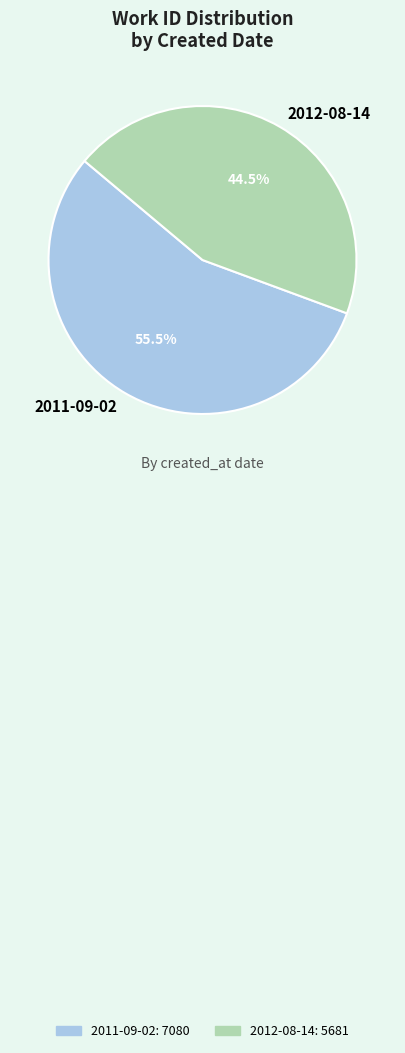

Rank the categories by value from lowest to highest.

2012-08-14, 2011-09-02